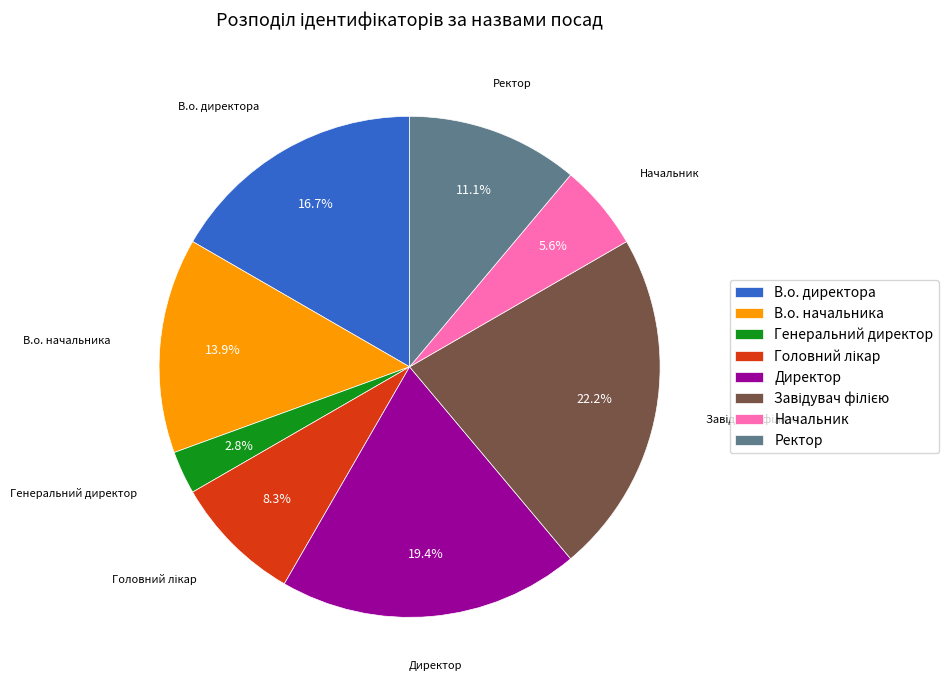

How much of the chart is everything except В.о. директора?

83.3%